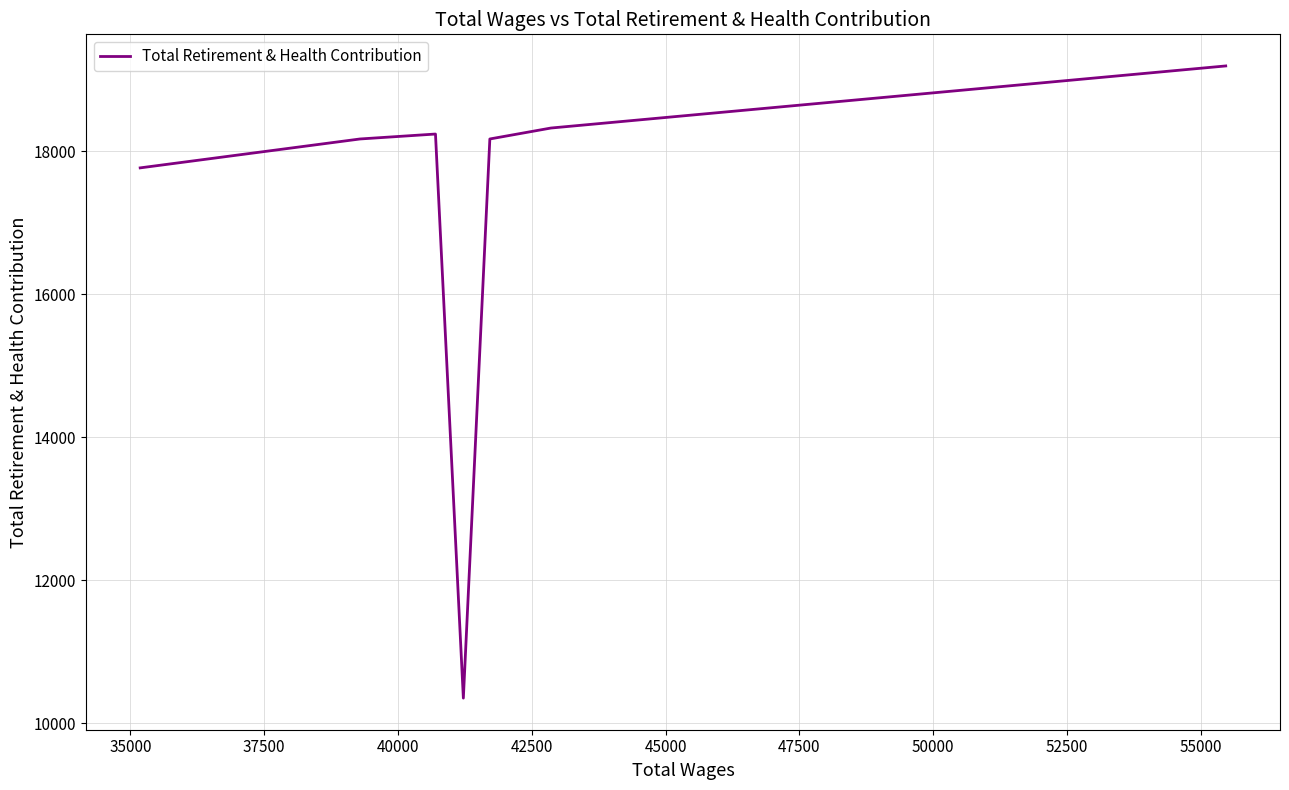

How many lines are shown in the chart?

1